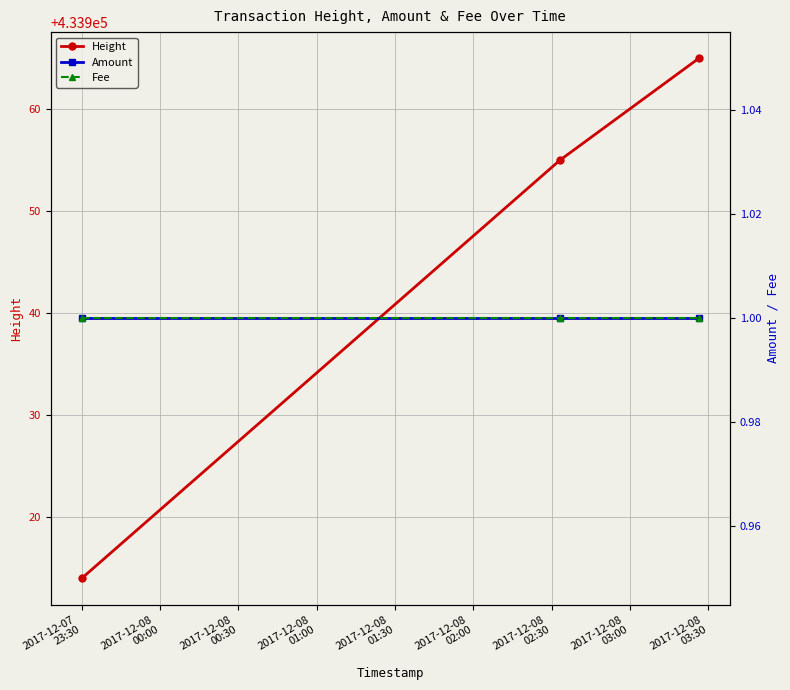

What is the maximum value shown in the chart?

433965